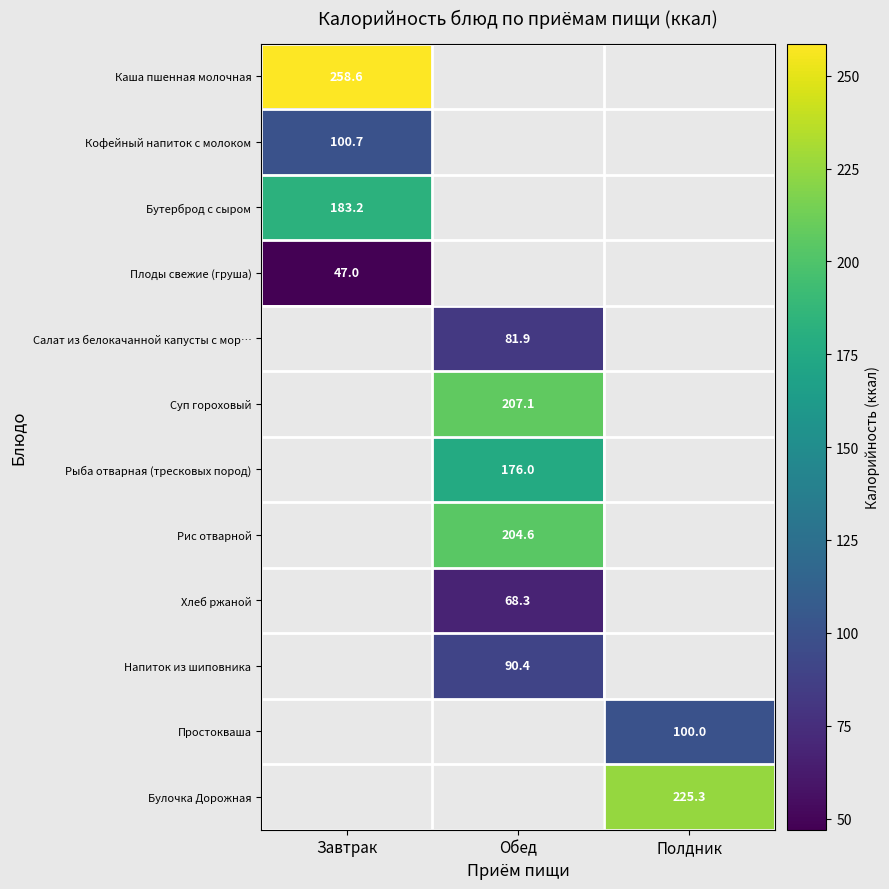

Is it true that Напиток из шиповника equals 63.2 at Обед?

False